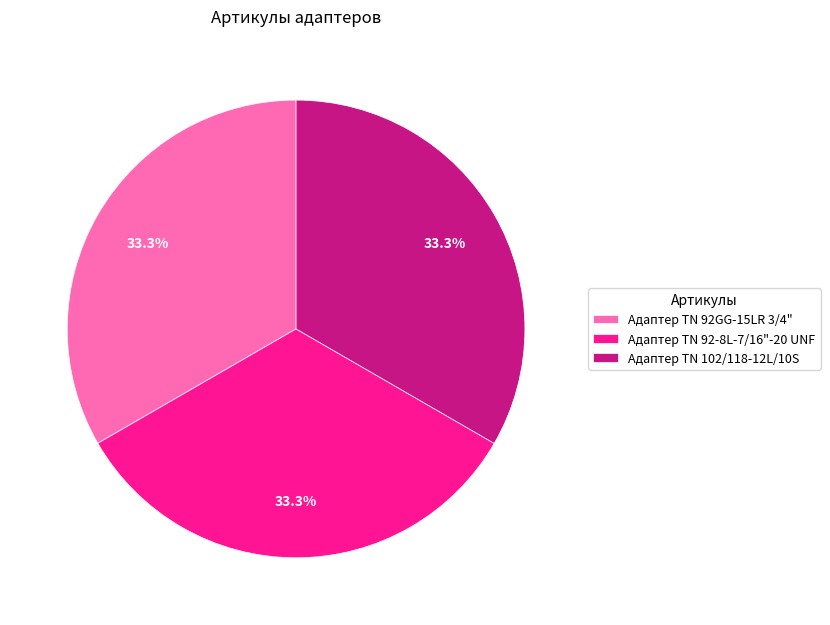

Is there any slice that represents more than half of the pie?

No